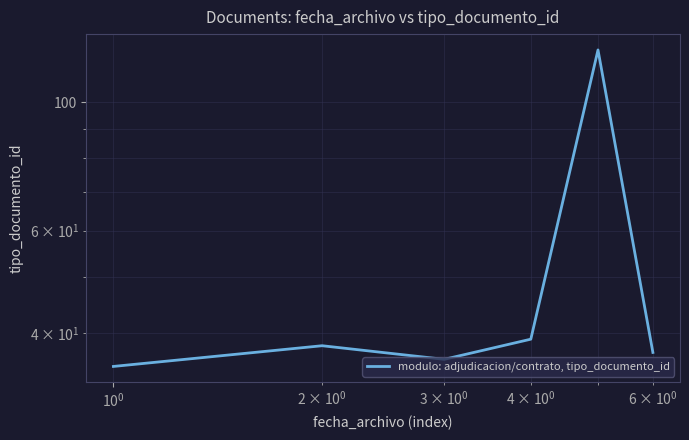

What is the average value?

51